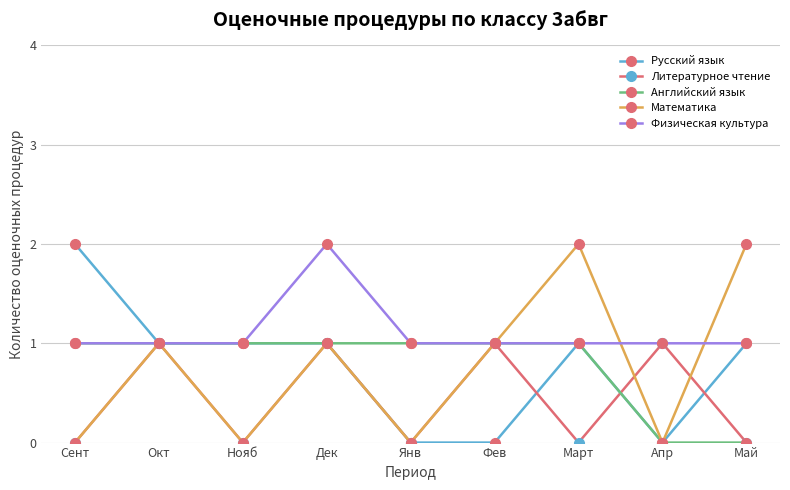

Count the Физическая культура values in the range 1 to 2.

9